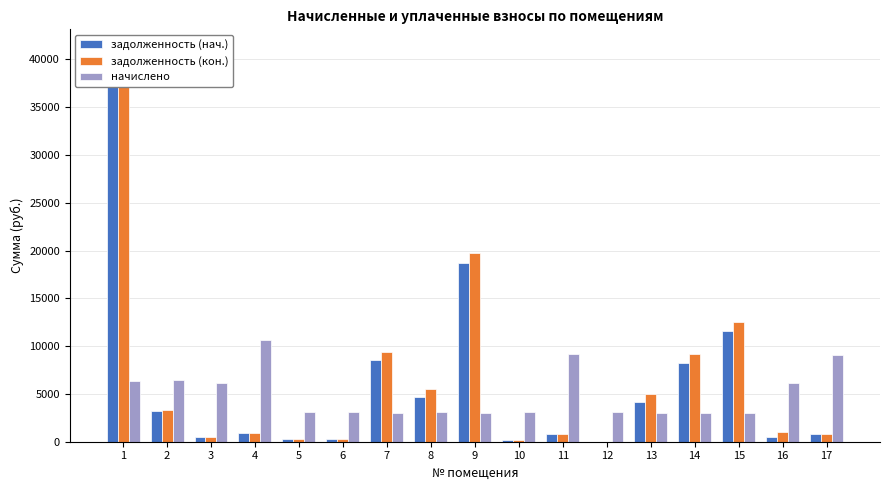

Which series has the largest total across all categories?

задолженность (кон.)